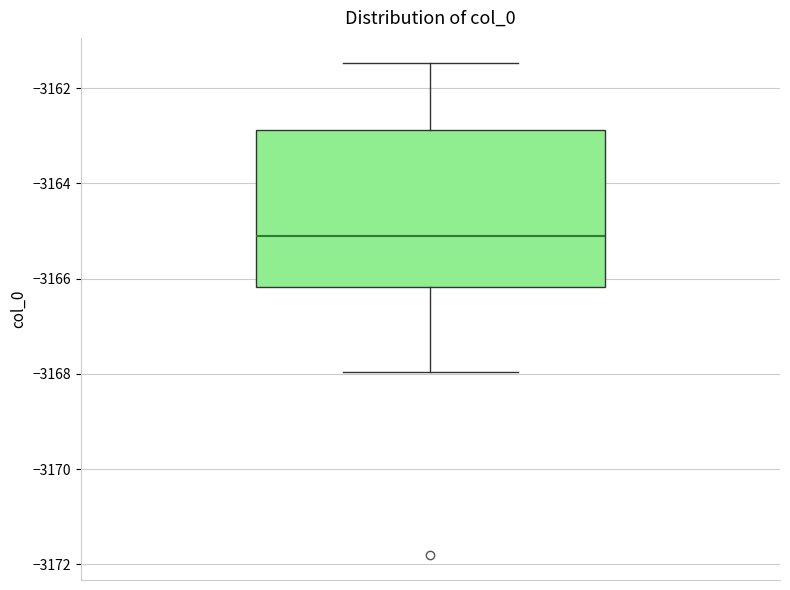

Read this box plot against the y-axis: the position of the median line, the range covered by the box, and the ends of both whiskers. The values are not printed on the chart, so give them approximately, as read against the axis.

median -3165.2, box -3166.2 to -3162.8, whiskers -3168.0 to -3161.4